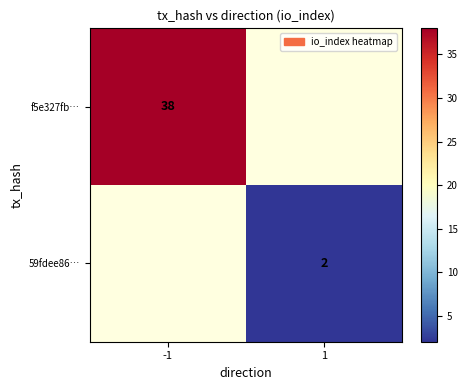

Is the value of 59fdee86… at 1 greater than the value of f5e327fb… at -1?

No